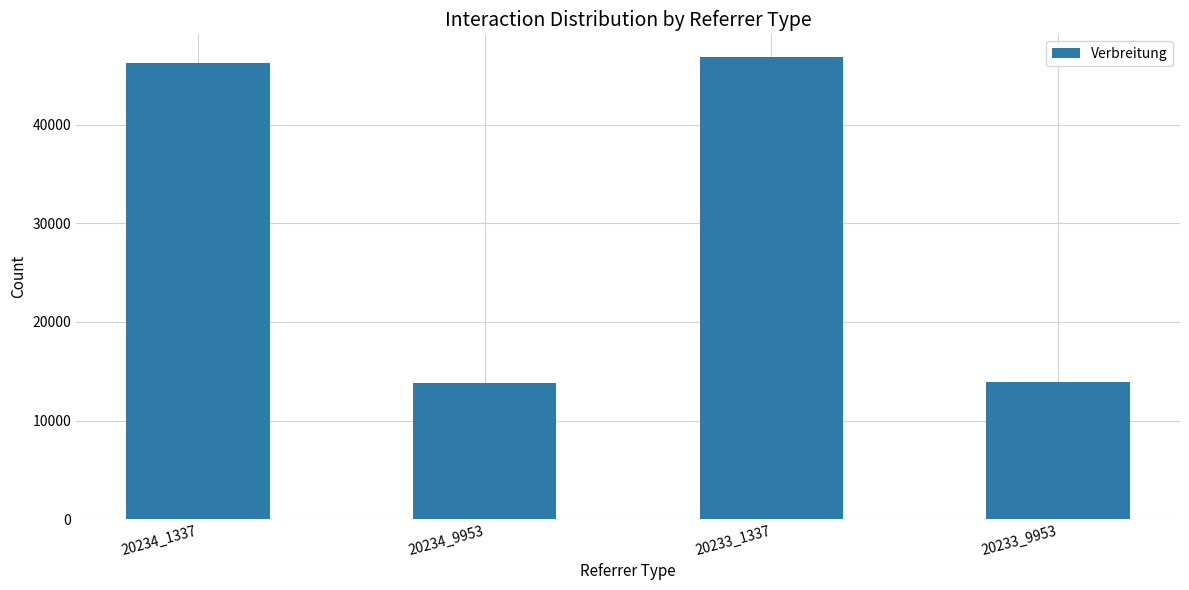

At which label is the value closest to 30323?

20234_1337